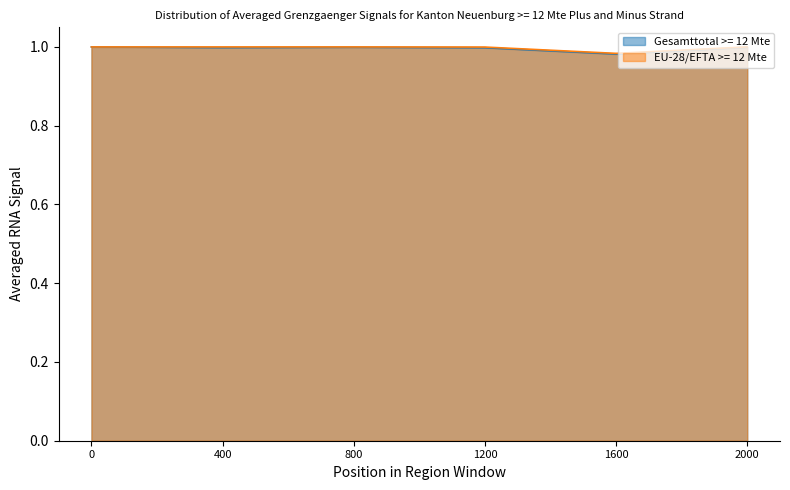

True or false: EU-28/EFTA >= 12 Mte has a value of 0.5 at 1200.

False